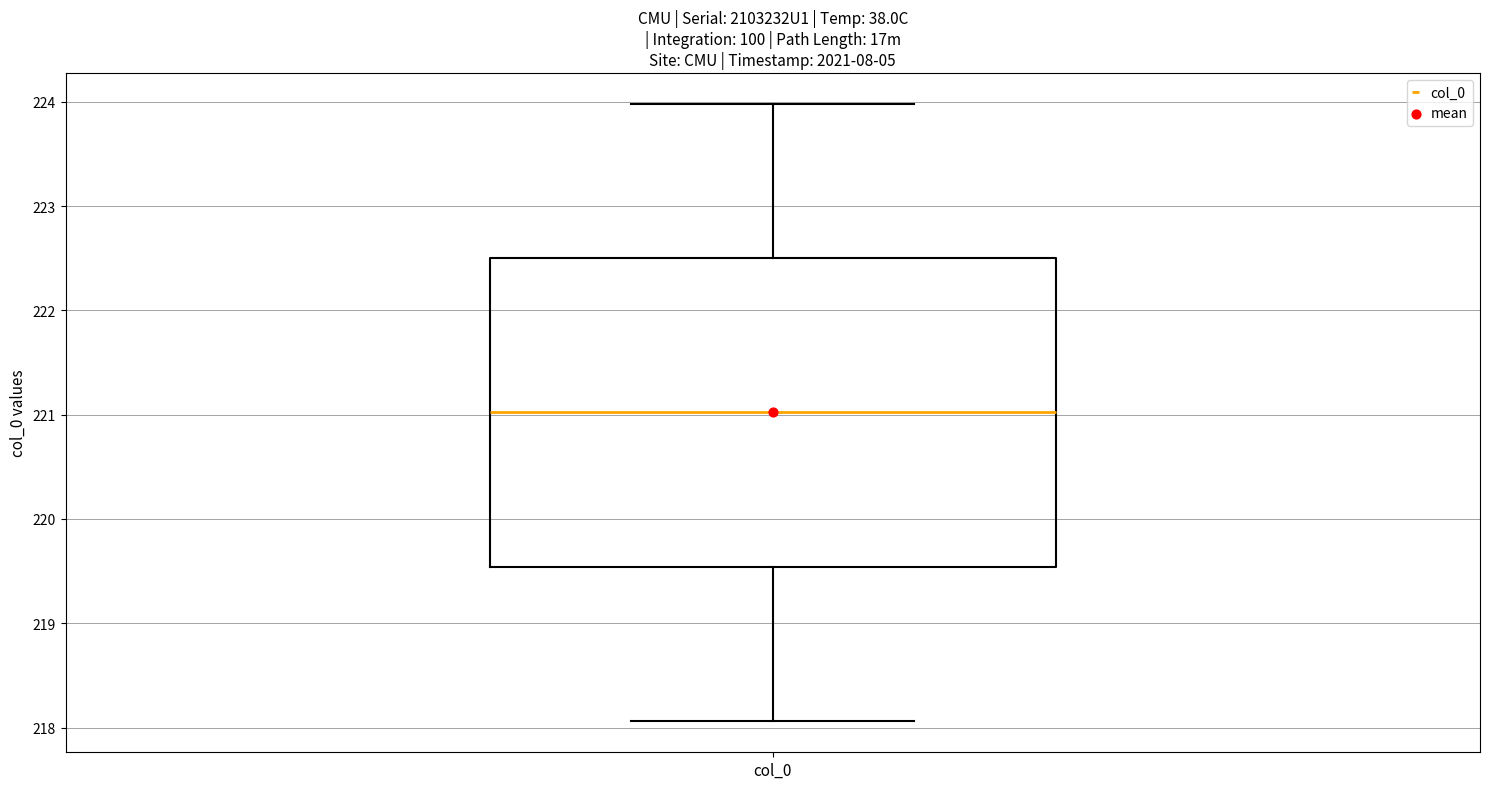

Read this box plot against the y-axis: the position of the median line, the range covered by the box, and the ends of both whiskers. The values are not printed on the chart, so give them approximately, as read against the axis.

median 221.0, box 219.5 to 222.5, whiskers 218.1 to 224.0